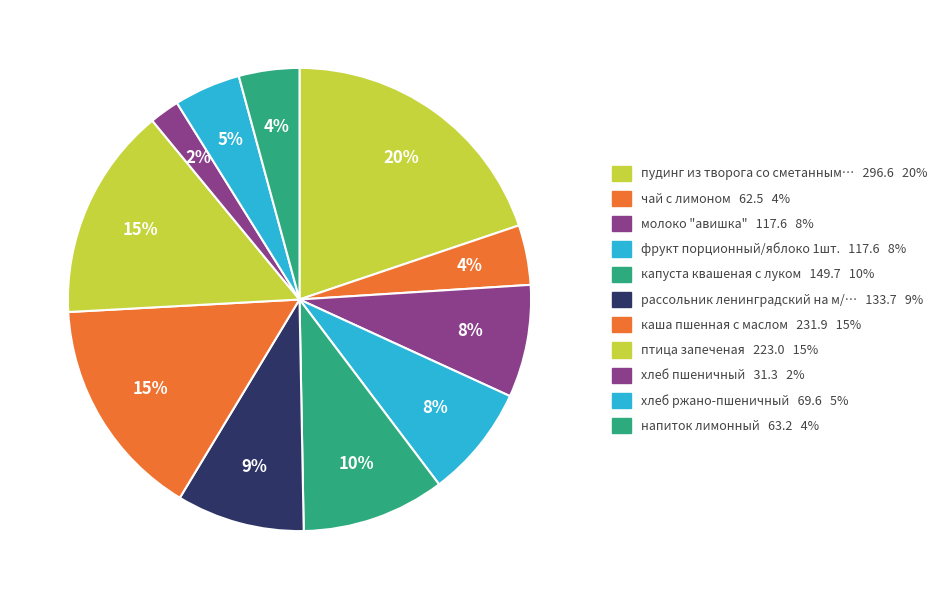

Is there any slice that represents more than half of the pie?

No